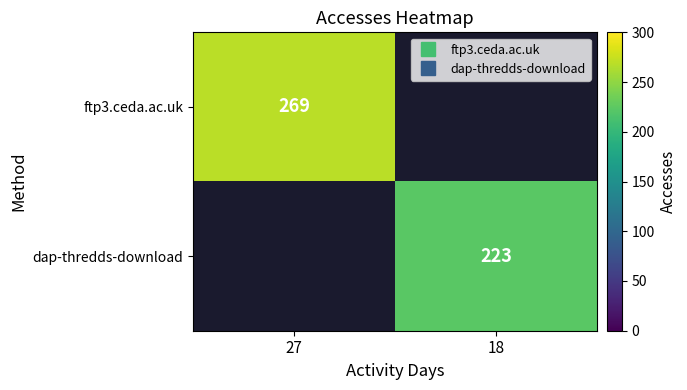

At which label does dap-thredds-download reach its minimum?

27